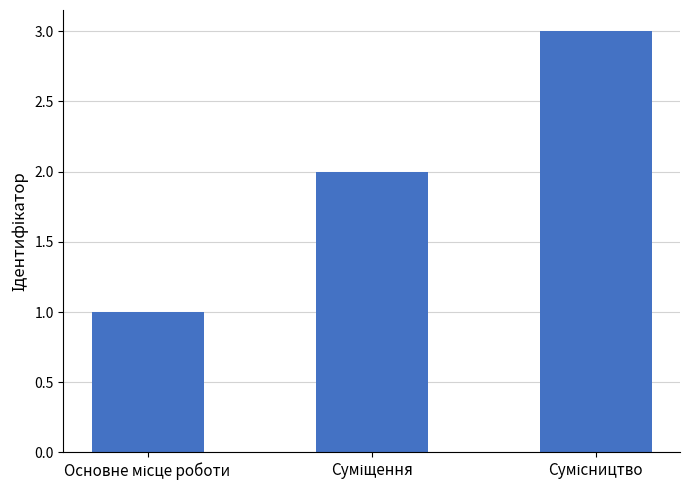

What is the greatest value displayed?

3